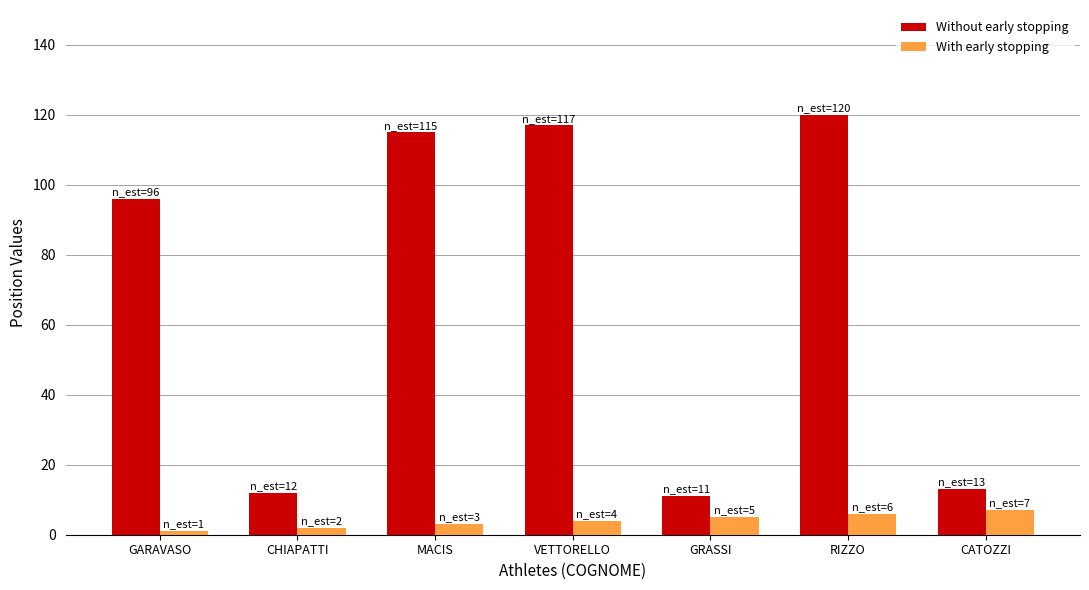

Where is Without early stopping nearest to the value 65?

GARAVASO